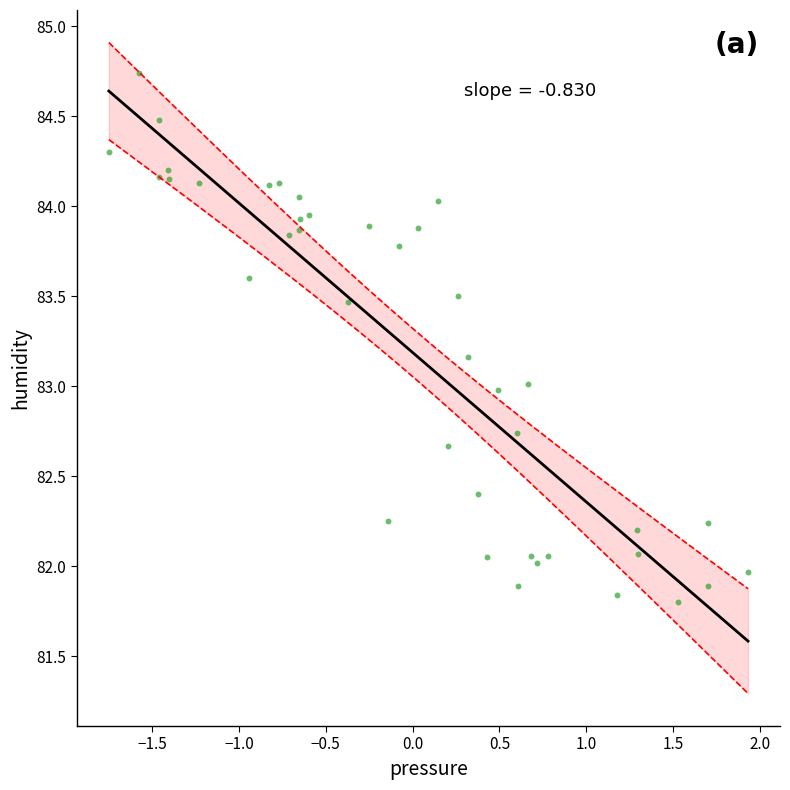

What is the range of X values (max minus min)?

3.7